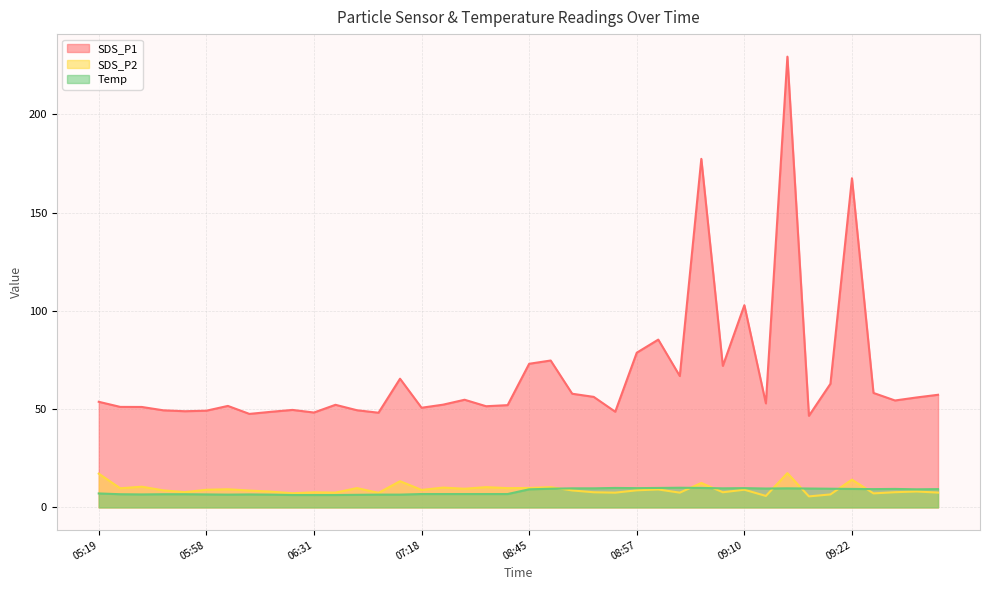

Which has a higher value, 08:45 or 06:03?

08:45